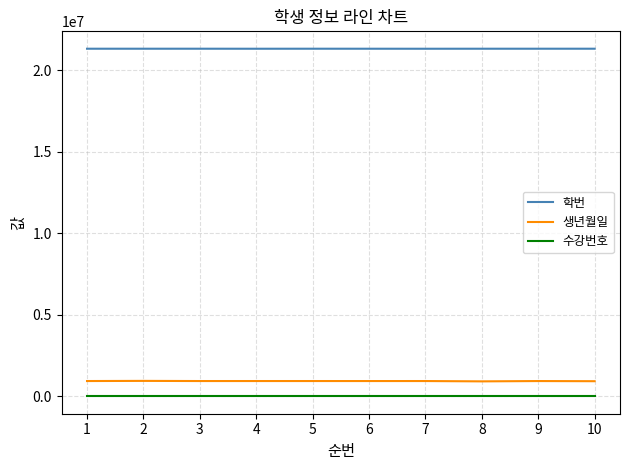

True or false: 생년월일 and 학번 cross at least once.

False